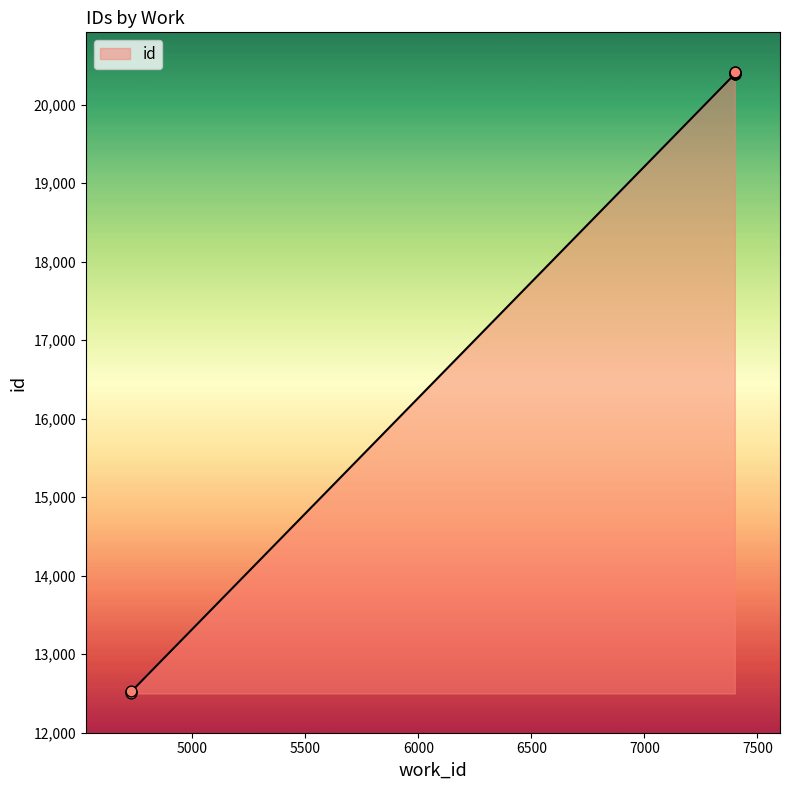

What is the ratio of the value at 7399 to the value at 7400?

1.0